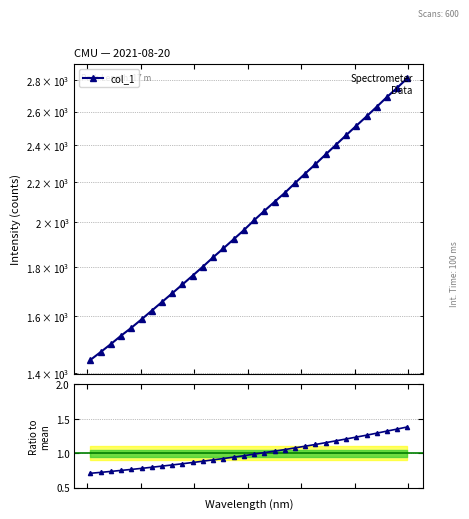

Rank the series by their maximum value, from highest to lowest.

col_1, col_1 / mean